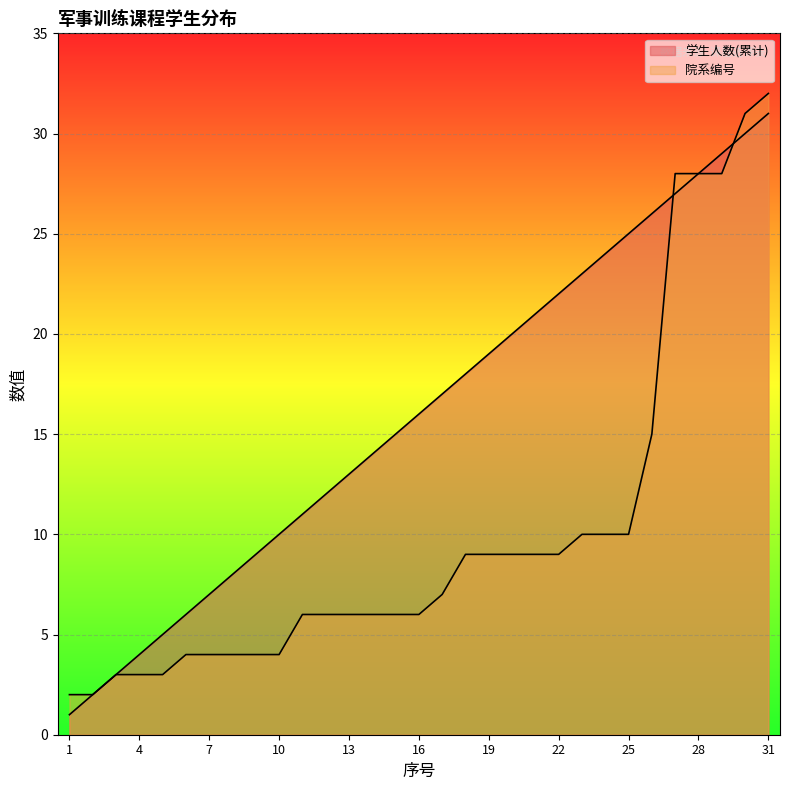

What is the spread (max minus min) of values at 4?

1